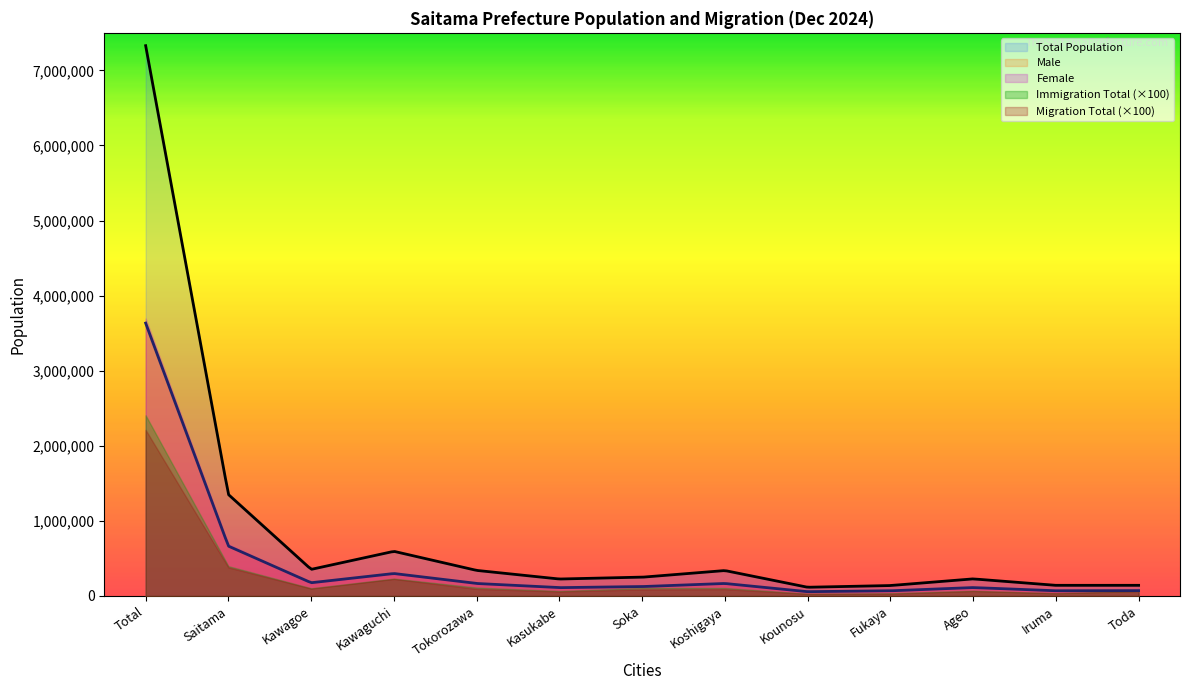

Which series has the widest spread of values?

Total Population